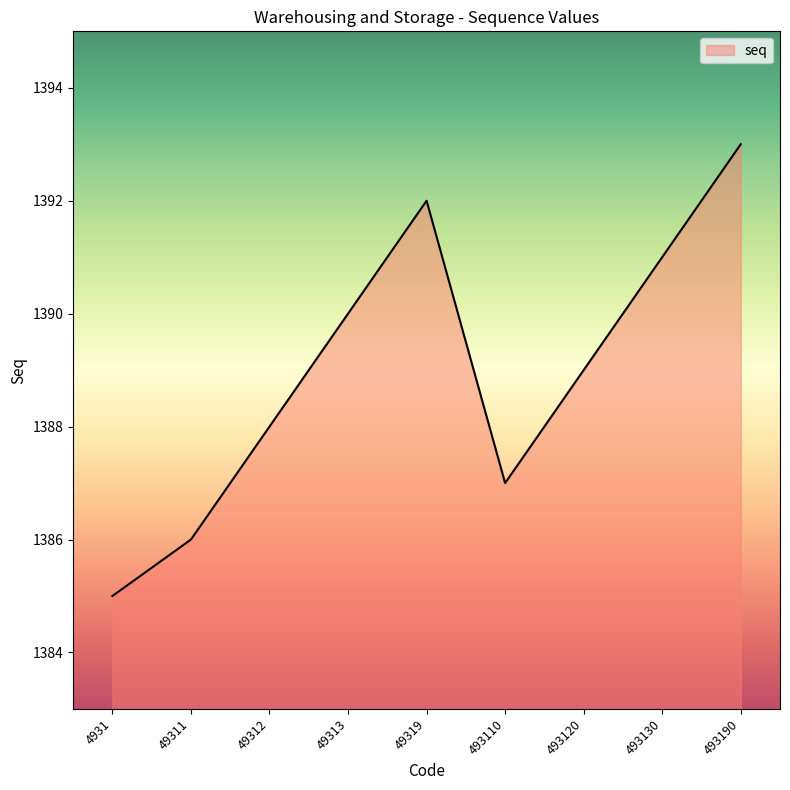

Reading right to left, what are all the values shown in this chart?

1393	1391	1389	1387	1392	1390	1388	1386	1385